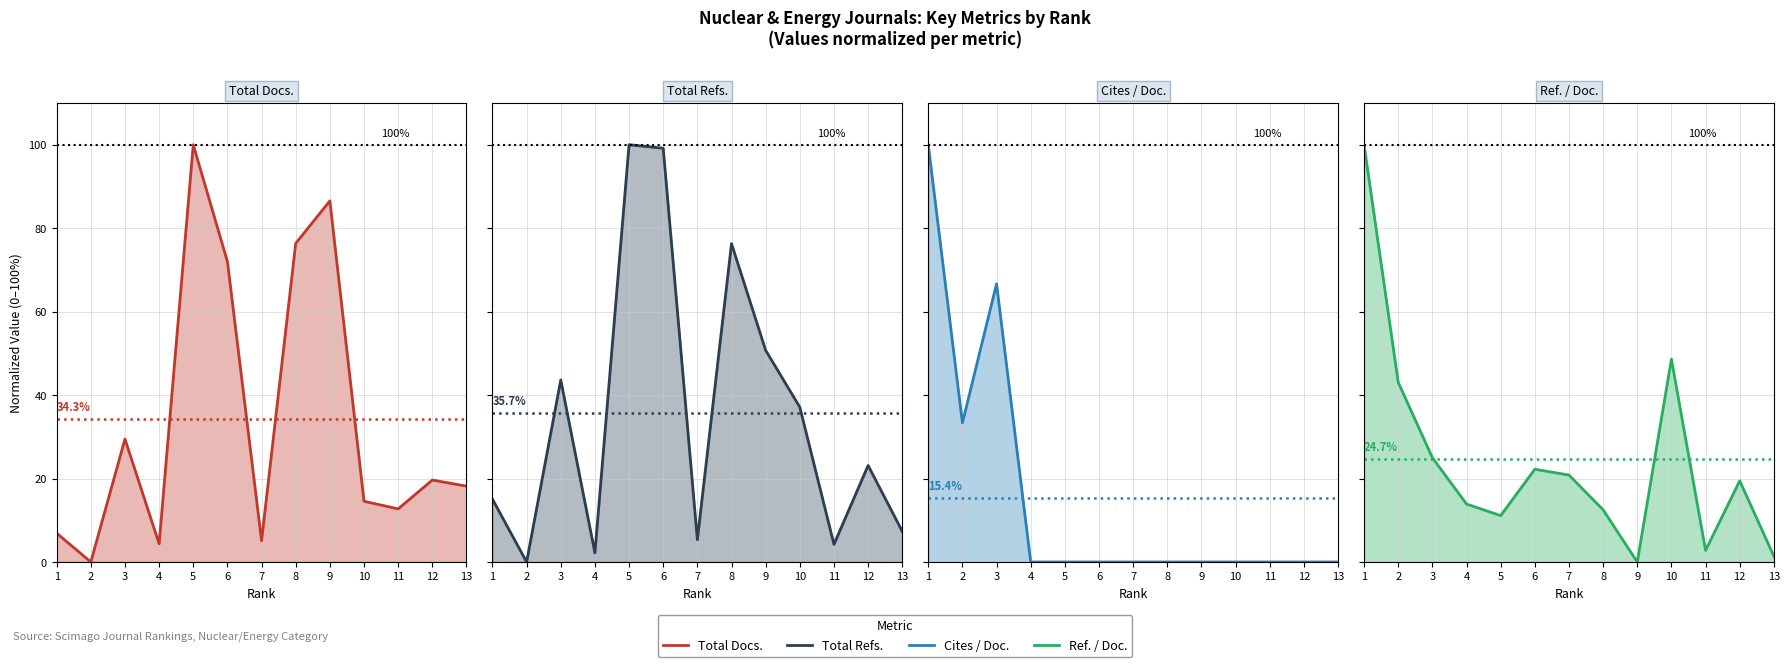

Where does the Total Docs. (2023) (norm) series first go above 18?

3